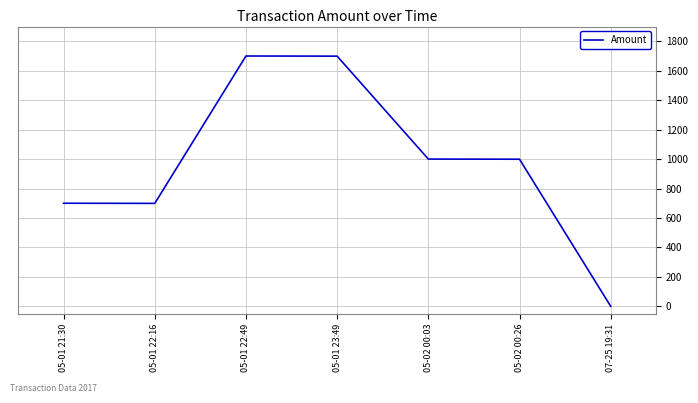

Does the chart display data point markers on the line(s)?

No